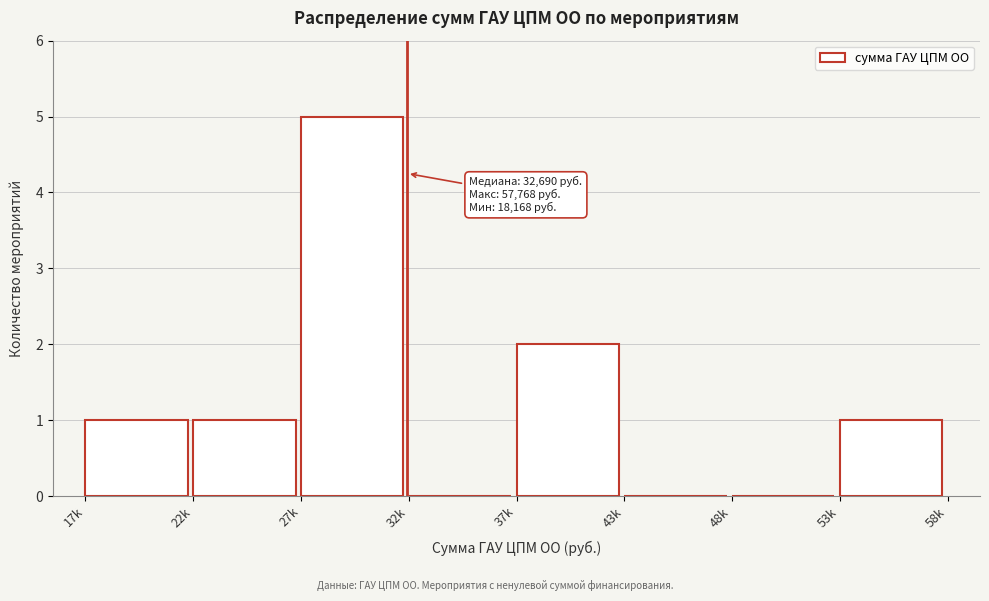

Reading left to right, what are all the values shown in this chart?

17k=1	22k=1	27k=5	32k=0	37k=2	43k=0	48k=0	53k=1